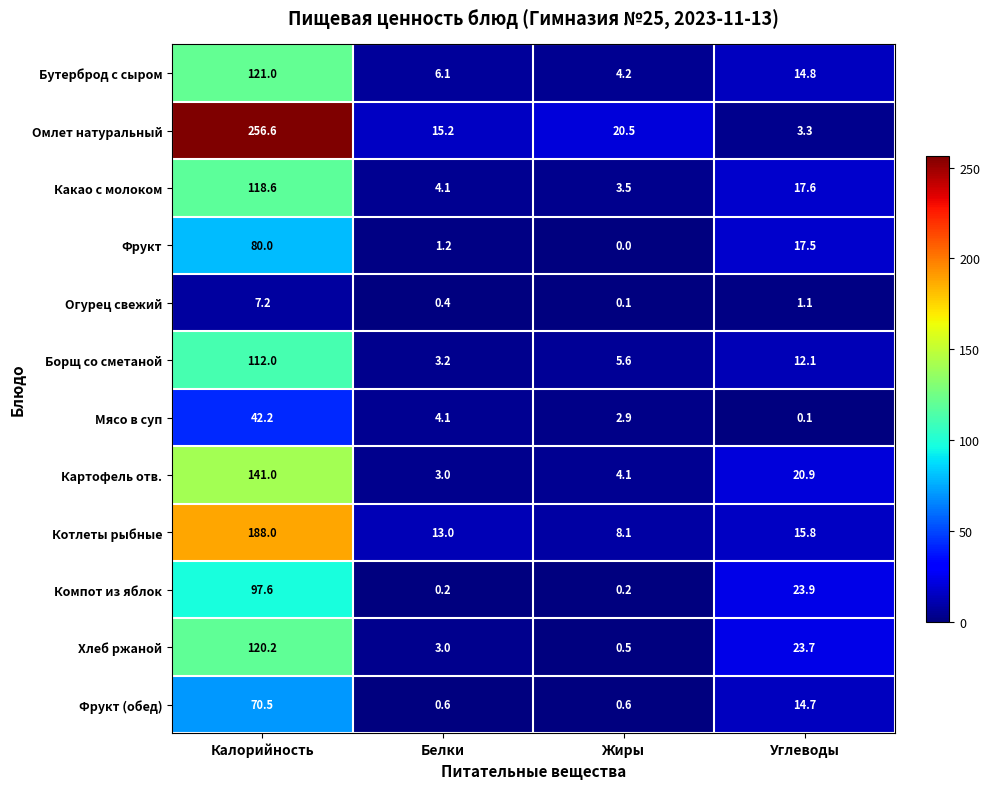

Is it true that Борщ со сметаной equals 194.0 at Калорийность?

False